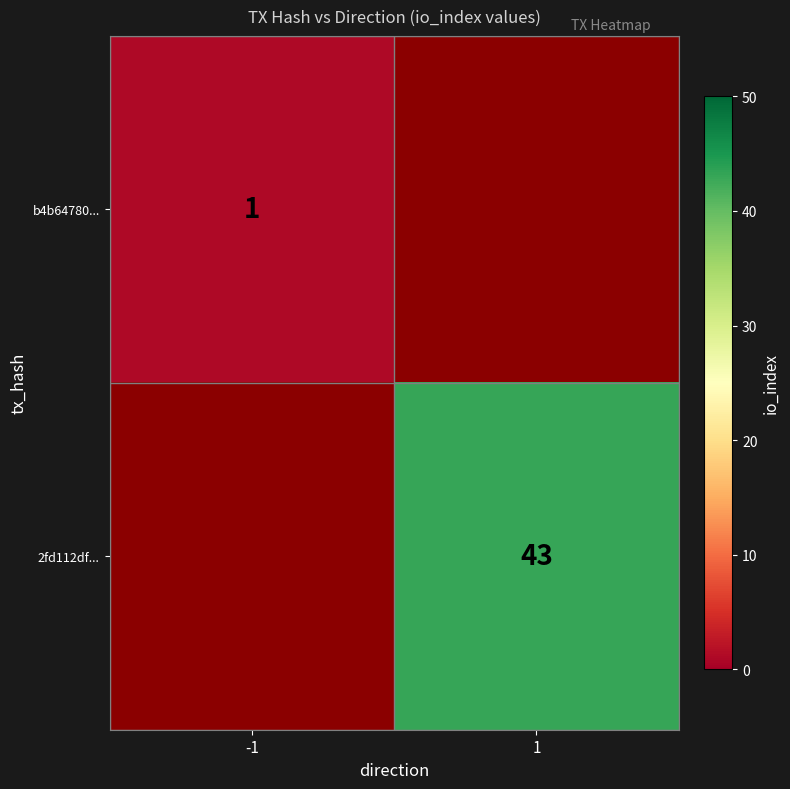

The value of 2fd112df... at 1 is 43. True or false?

True